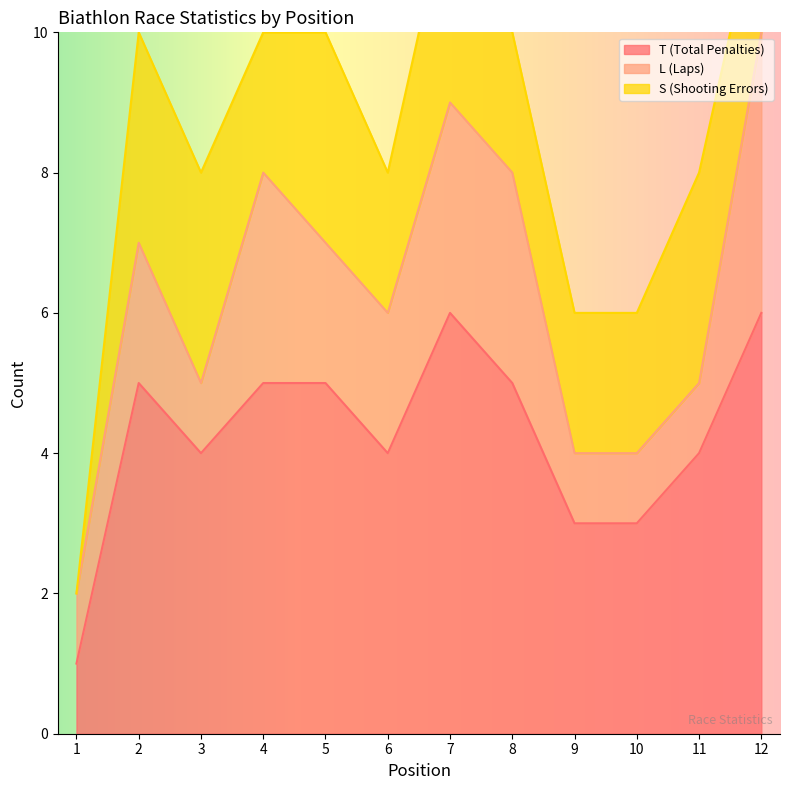

What is the sum of the S (Shooting Errors) values at 10 and 4?

4